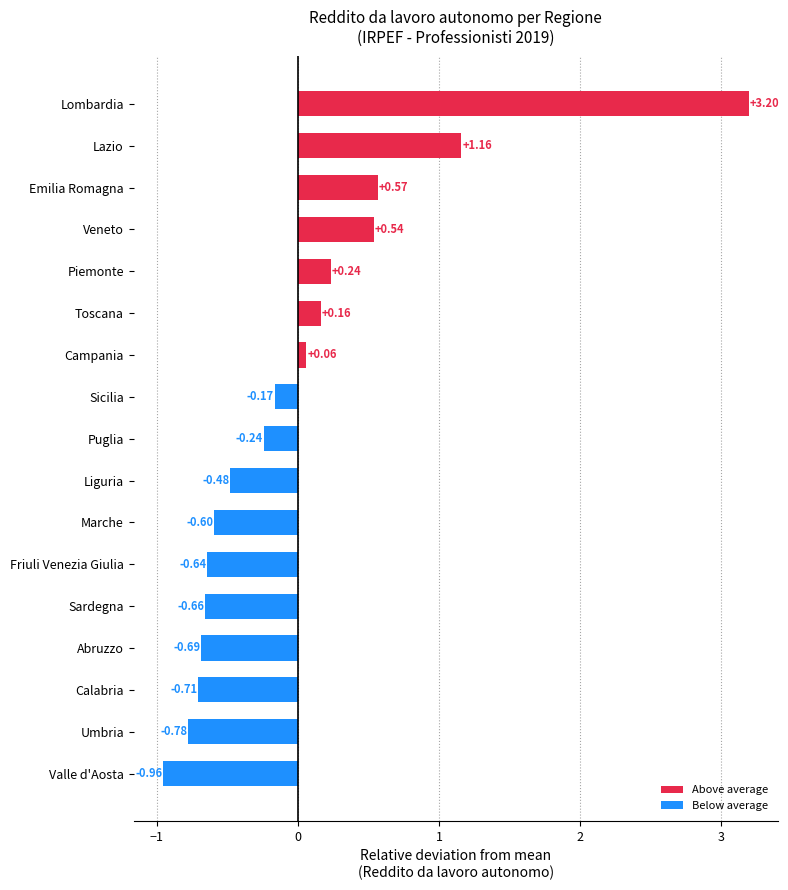

Does the chart contain any negative values?

Yes